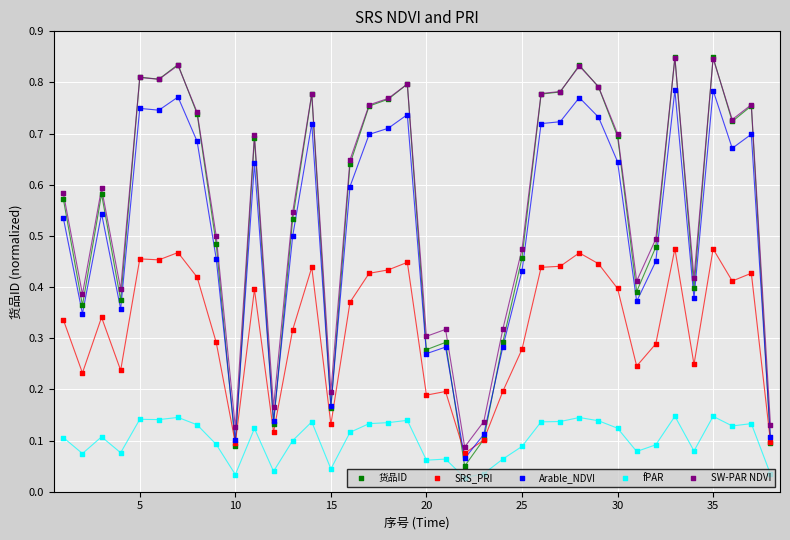

Which series contains the highest Y value?

货品ID